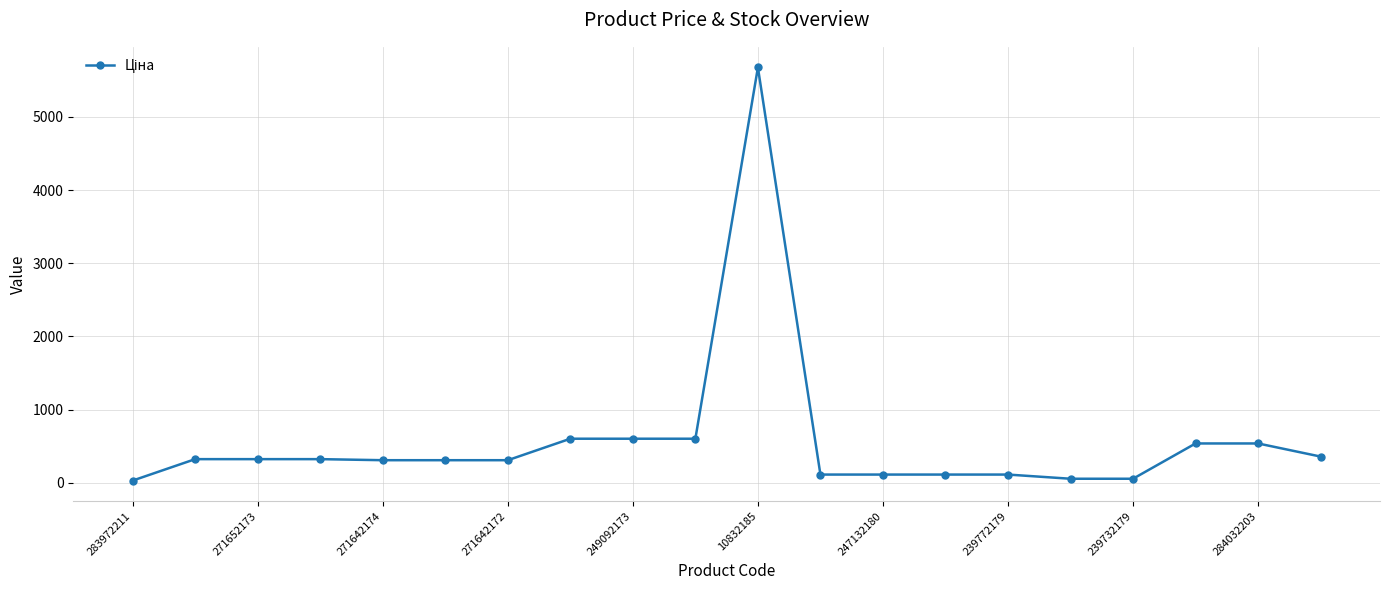

What is the greatest value displayed?

5673.8